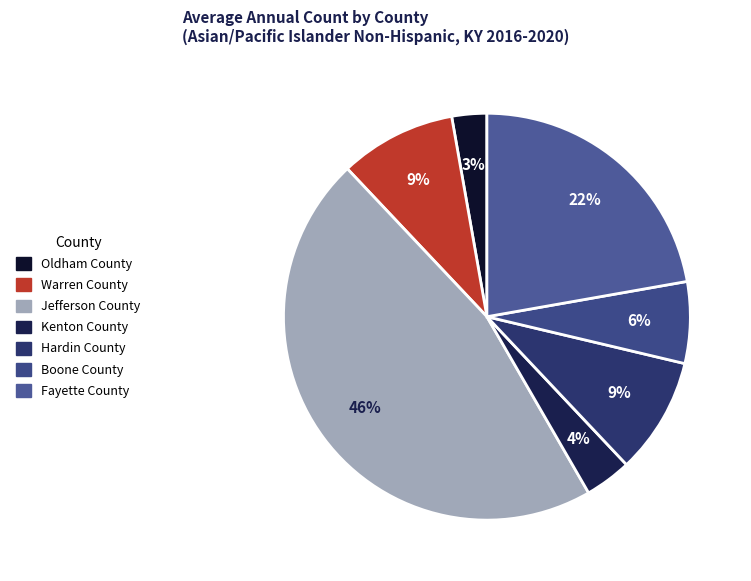

How many segments does this pie chart have?

7